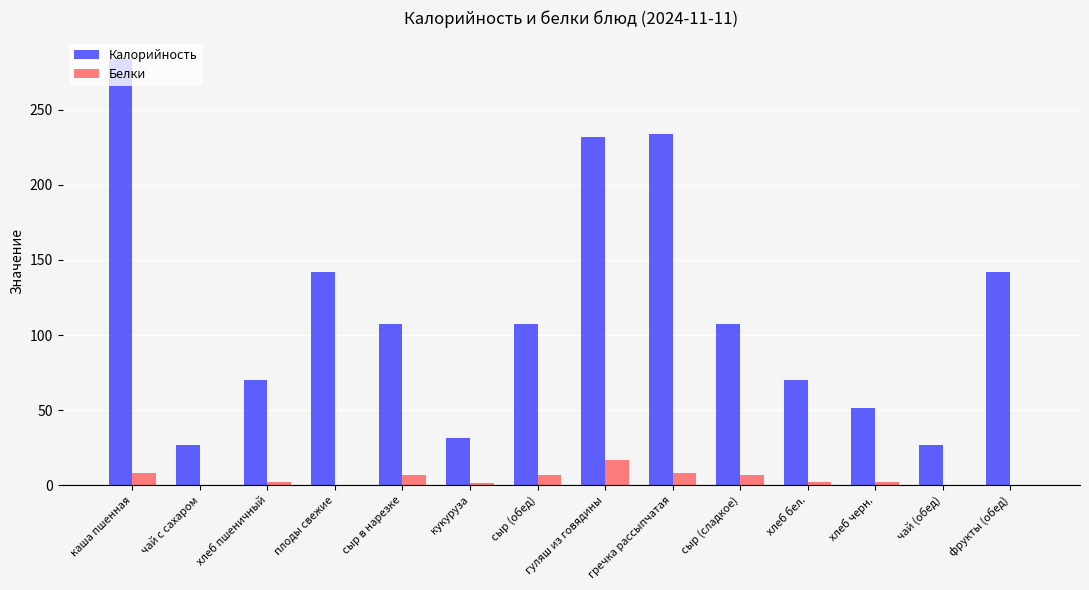

Between плоды свежие and сыр (обед), which series saw the biggest shift?

Калорийность